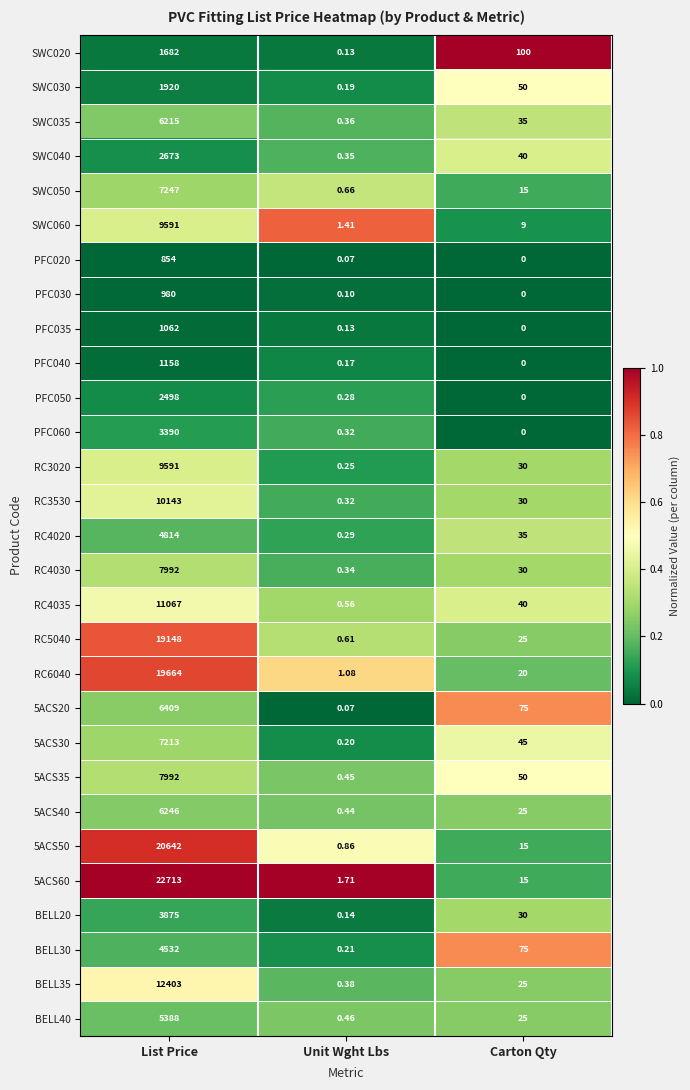

Is the value of RC4035 at Carton Qty greater than the value of PFC060 at List Price?

No